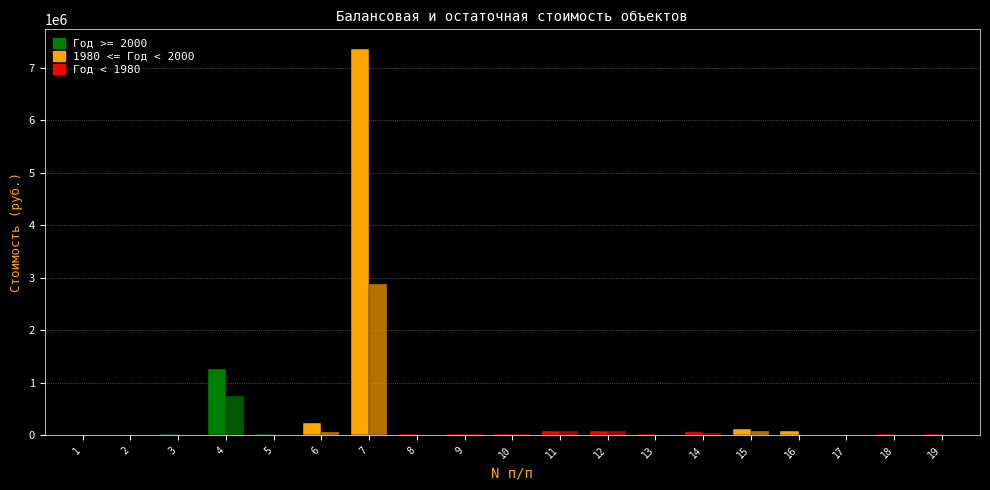

The Остаточная стоимость series shows 21134.8 at 16. True or false?

False